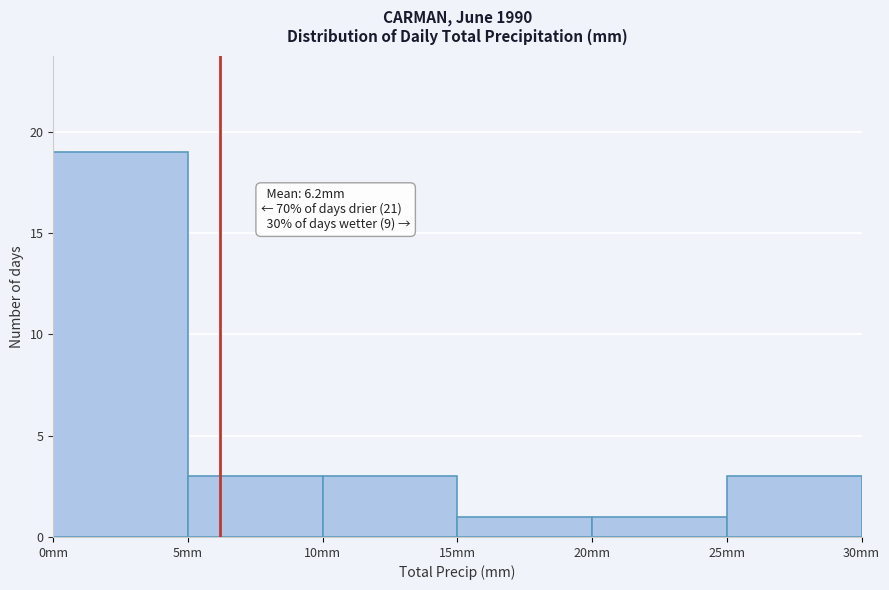

Which range on the x-axis has the tallest bar?

0 to 5